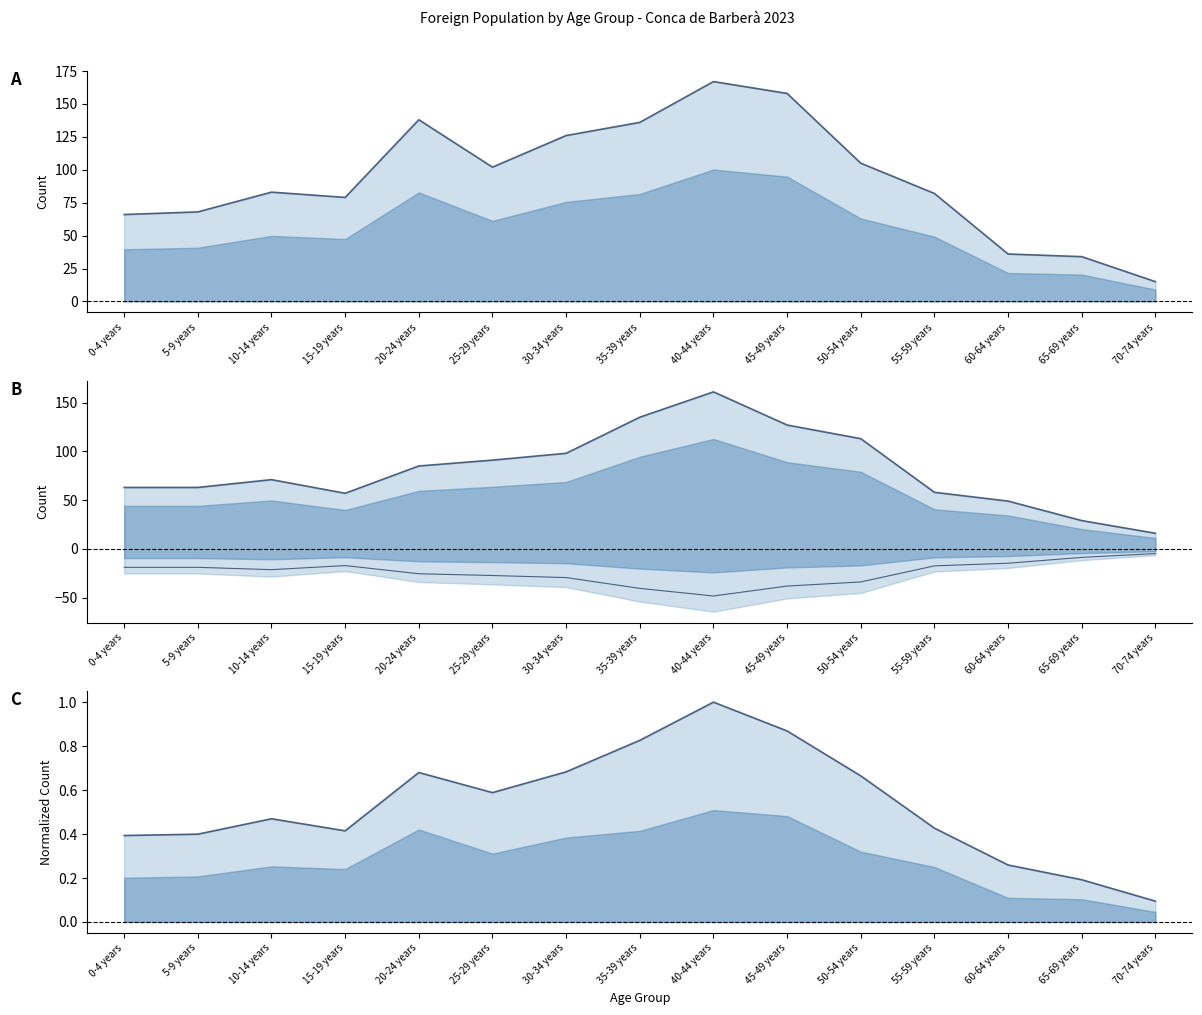

Reading left to right, list all the values displayed in this chart.

Men line: 0-4 years=66.0	5-9 years=68.0	10-14 years=83.0	15-19 years=79.0	20-24 years=138.0	25-29 years=102.0	30-34 years=126.0	35-39 years=136.0	40-44 years=167.0	45-49 years=158.0	50-54 years=105.0	55-59 years=82.0	60-64 years=36.0	65-69 years=34.0	70-74 years=15.0
Women line: 0-4 years=63.0	5-9 years=63.0	10-14 years=71.0	15-19 years=57.0	20-24 years=85.0	25-29 years=91.0	30-34 years=98.0	35-39 years=135.0	40-44 years=161.0	45-49 years=127.0	50-54 years=113.0	55-59 years=58.0	60-64 years=49.0	65-69 years=29.0	70-74 years=16.0
Women lower: 0-4 years=-18.9	5-9 years=-18.9	10-14 years=-21.3	15-19 years=-17.1	20-24 years=-25.5	25-29 years=-27.3	30-34 years=-29.4	35-39 years=-40.5	40-44 years=-48.3	45-49 years=-38.1	50-54 years=-33.9	55-59 years=-17.4	60-64 years=-14.7	65-69 years=-8.7	70-74 years=-4.8
Total line: 0-4 years=0.4	5-9 years=0.4	10-14 years=0.5	15-19 years=0.4	20-24 years=0.7	25-29 years=0.6	30-34 years=0.7	35-39 years=0.8	40-44 years=1.0	45-49 years=0.9	50-54 years=0.7	55-59 years=0.4	60-64 years=0.3	65-69 years=0.2	70-74 years=0.1